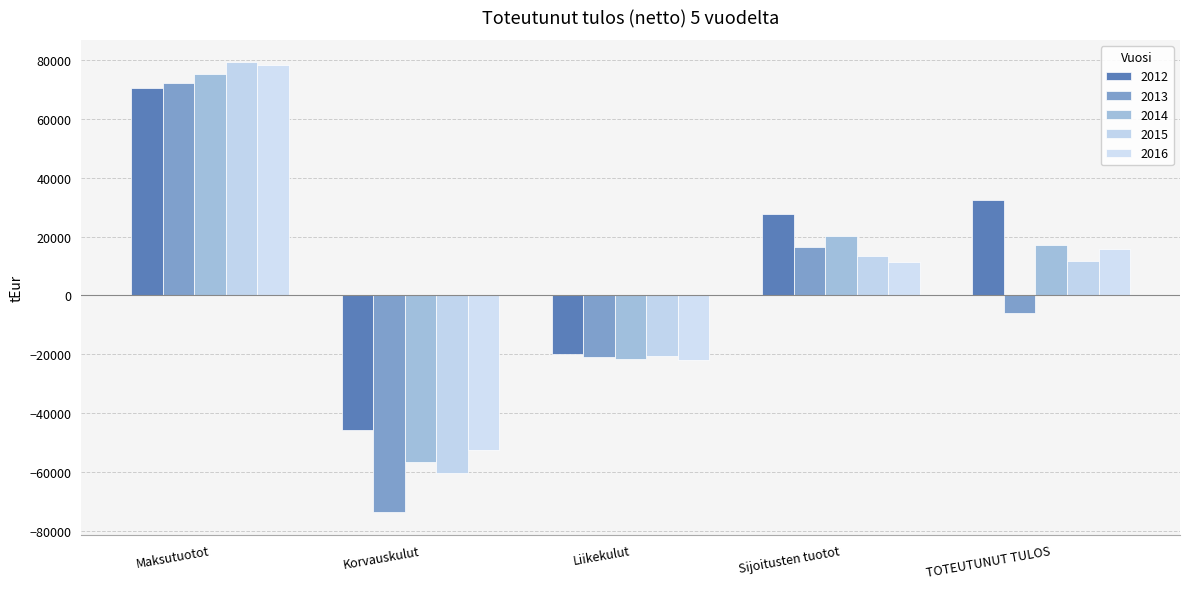

Is it true that 2014 equals -21669.4 at Liikekulut?

True